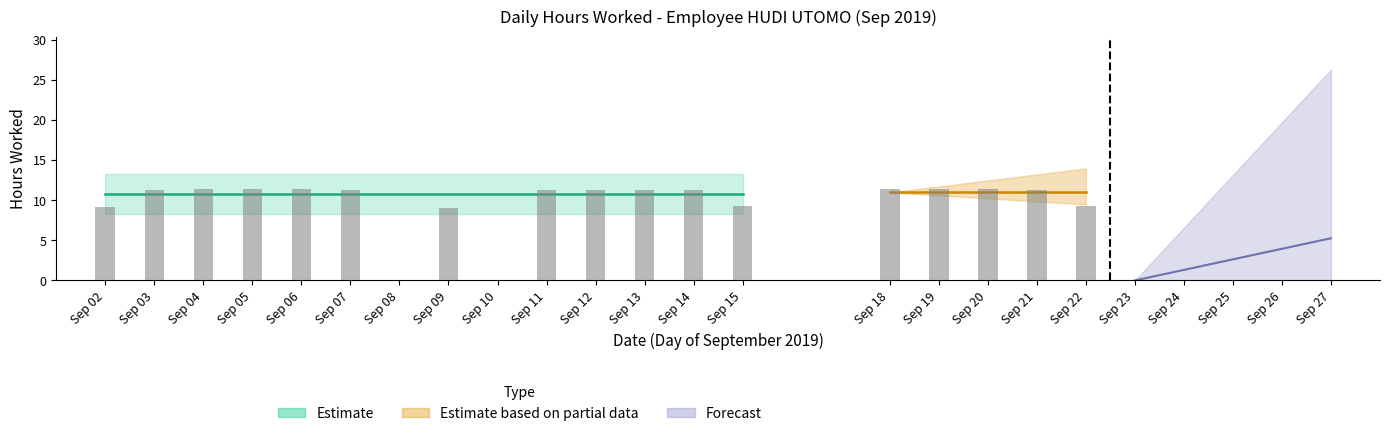

What is the change in value from 11 to 22?

-2.0